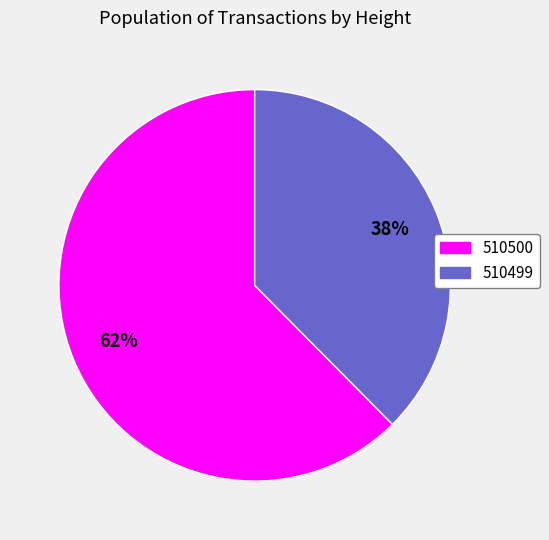

Rank the categories by value from lowest to highest.

510499, 510500